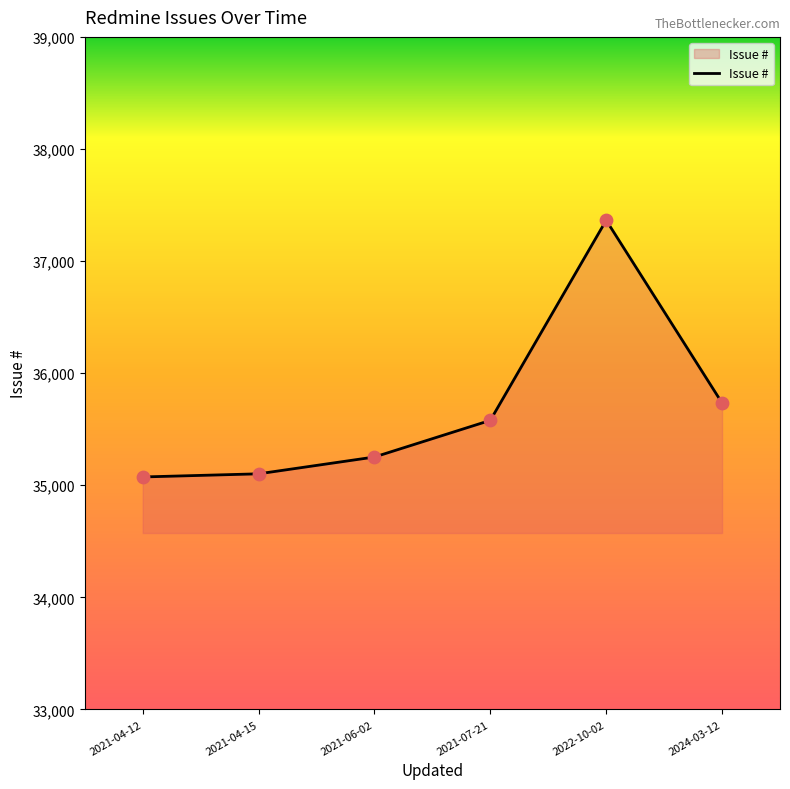

Approximately how many times larger is the value at 2021-04-12 compared to 2021-07-21?

1.0